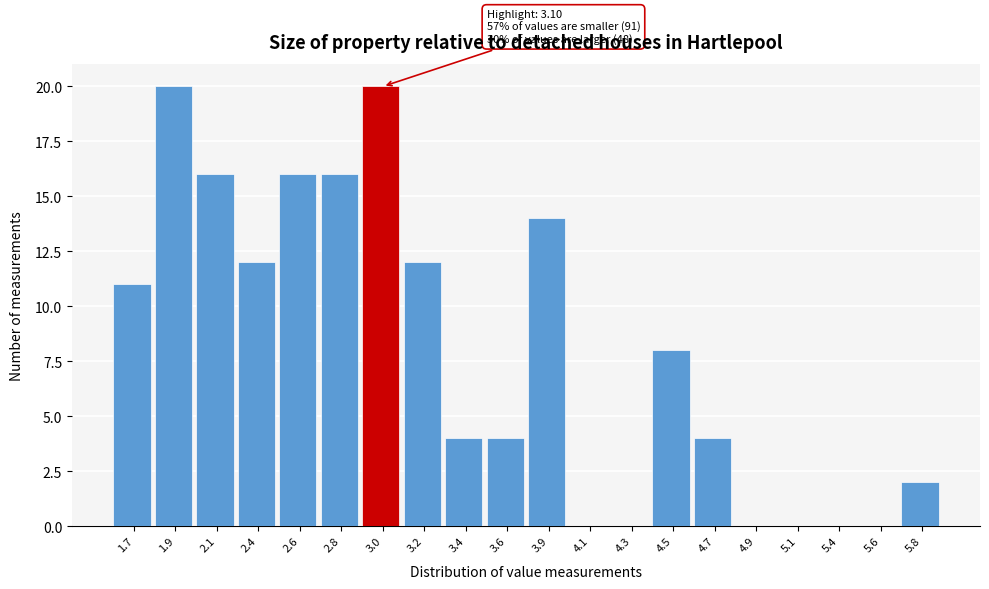

What is the maximum value shown in the chart?

20